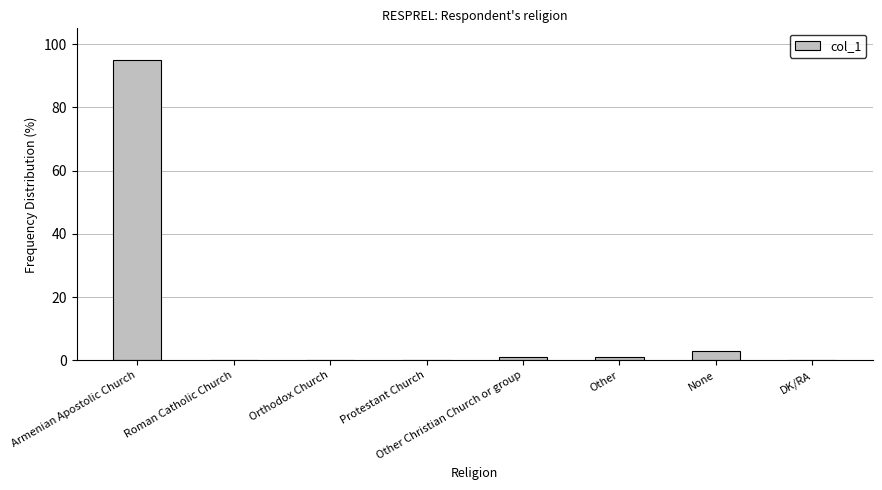

Where does the data first go above 1?

Armenian Apostolic Church